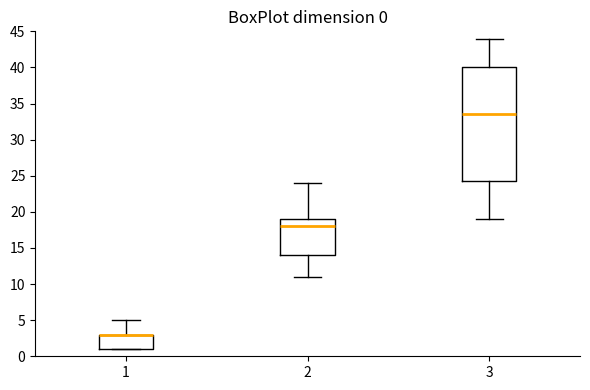

Comparing the boxes themselves (not the whiskers), which one is the tallest?

3